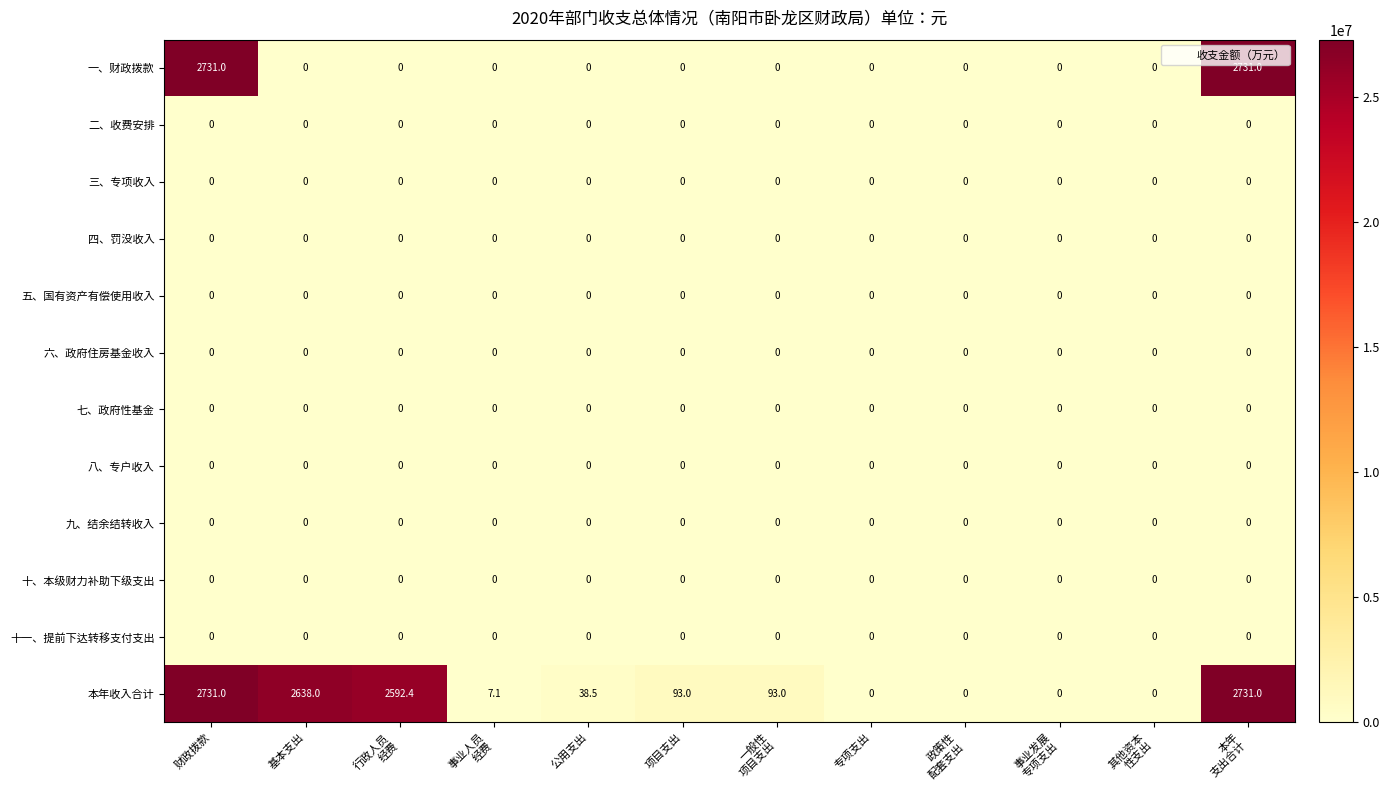

Which series changed the most between 项目支出 and 政策性
配套支出?

本年收入合计